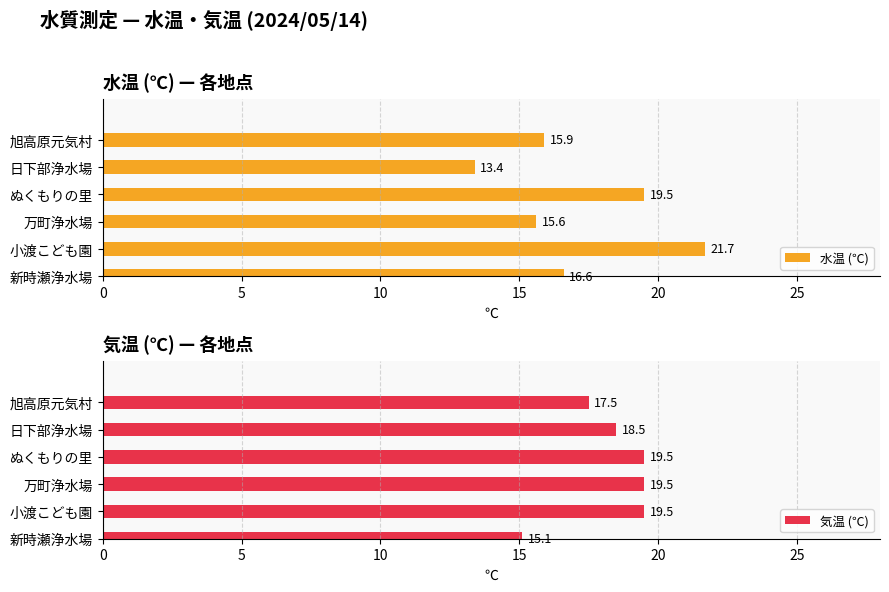

What is the approximate value of 気温 (℃) at ぬくもりの里?

19.5